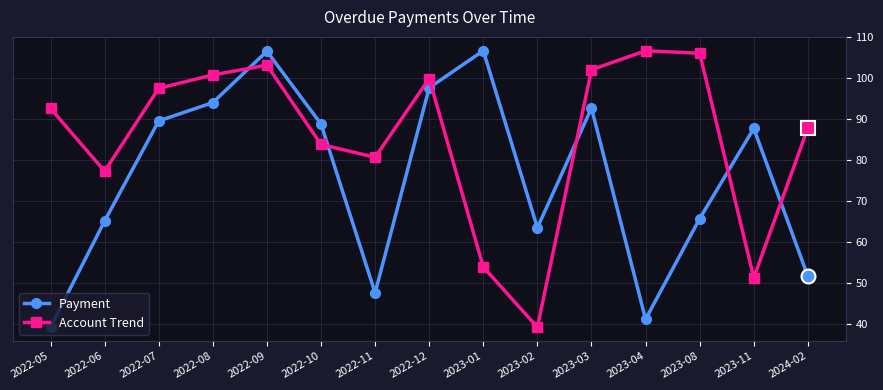

What is the sum of the Account Trend values at 2022-07 and 2022-09?

200.7